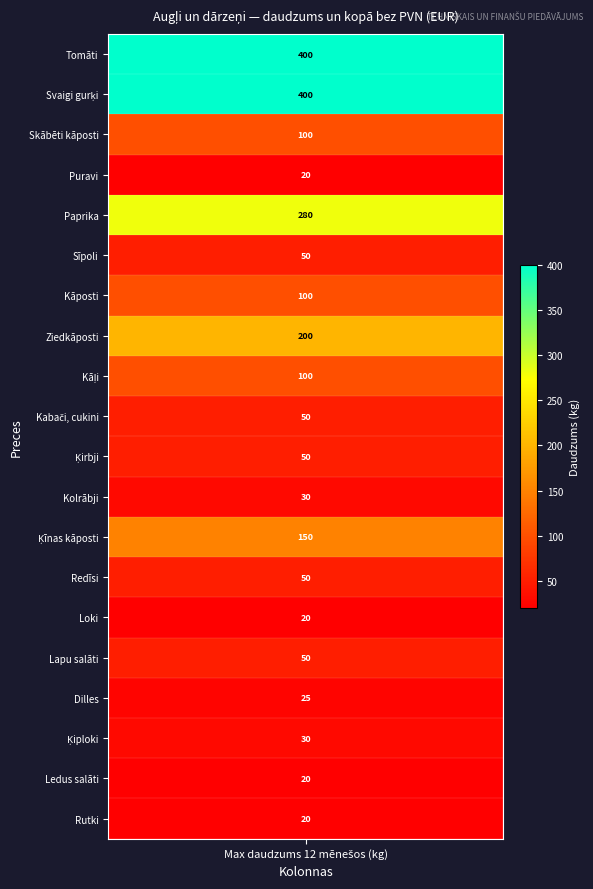

Count the number of data series in this chart.

20